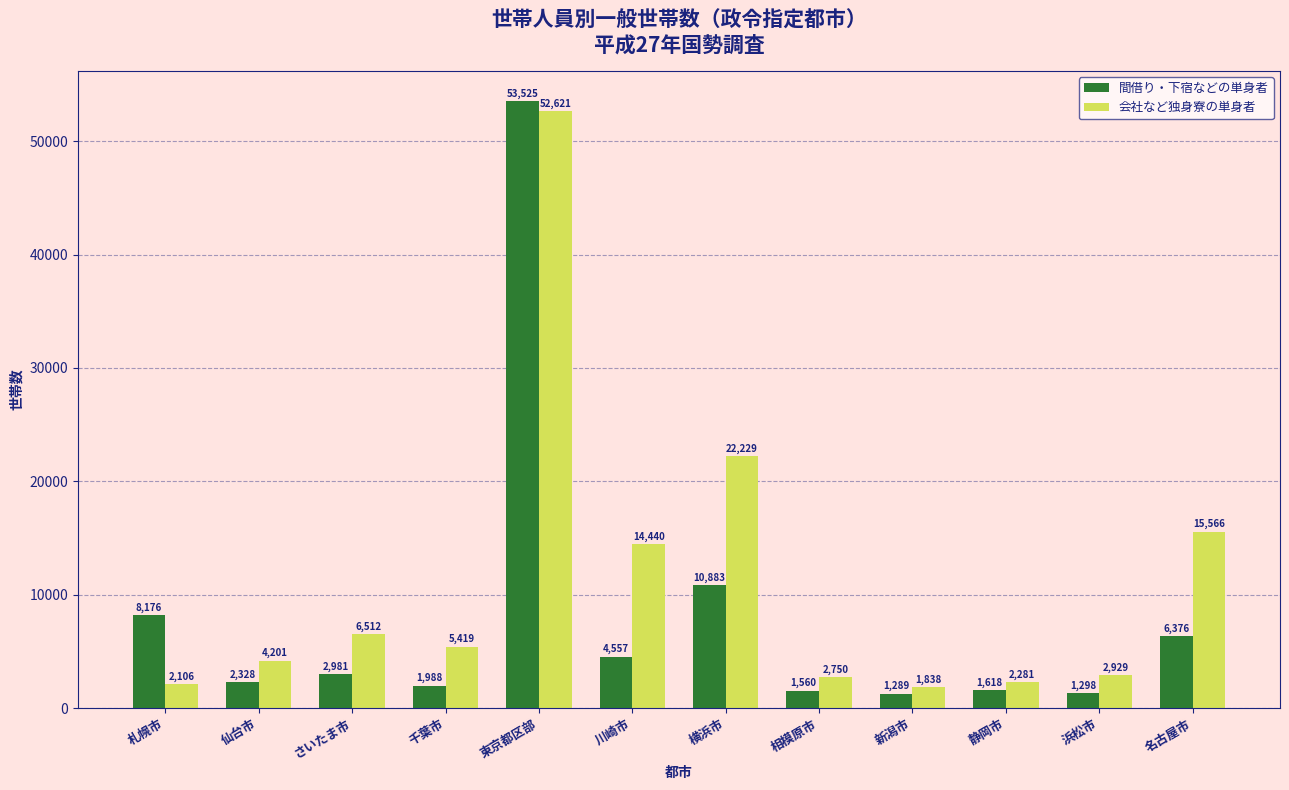

Reading left to right, list all the values displayed in this chart.

間借り・下宿などの単身者: 札幌市=8176	仙台市=2328	さいたま市=2981	千葉市=1988	東京都区部=53525	川崎市=4557	横浜市=10883	相模原市=1560	新潟市=1289	静岡市=1618	浜松市=1298	名古屋市=6376
会社など独身寮の単身者: 札幌市=2106	仙台市=4201	さいたま市=6512	千葉市=5419	東京都区部=52621	川崎市=14440	横浜市=22229	相模原市=2750	新潟市=1838	静岡市=2281	浜松市=2929	名古屋市=15566